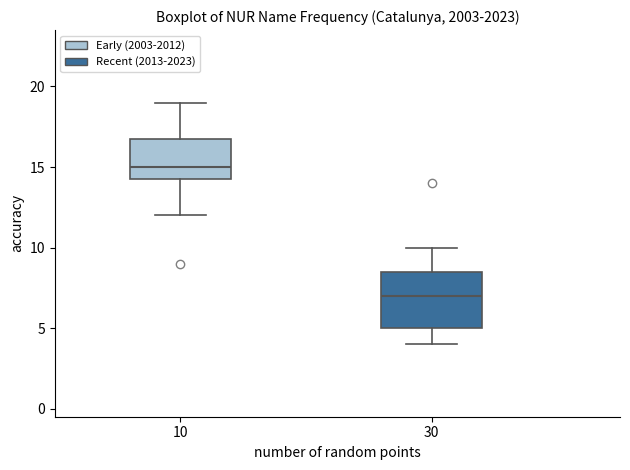

Which box has the highest median line?

10